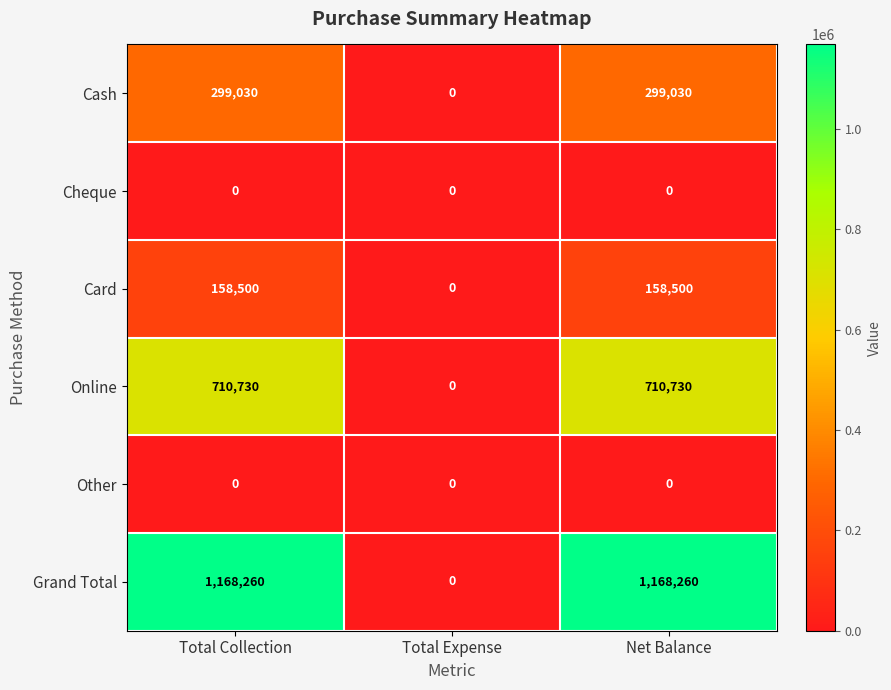

What is the sum of all Grand Total values?

2336520